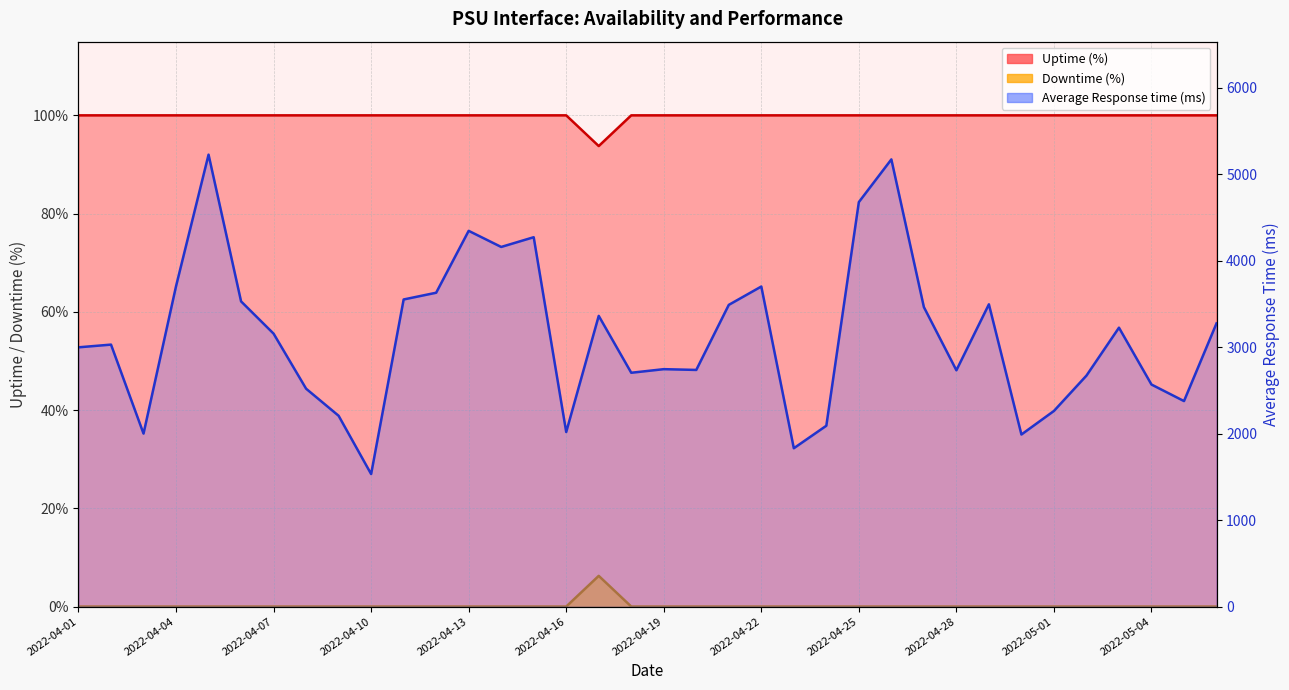

What is the difference between the Average Response time (ms) values at 2022-04-03 and 2022-04-19?

745.3